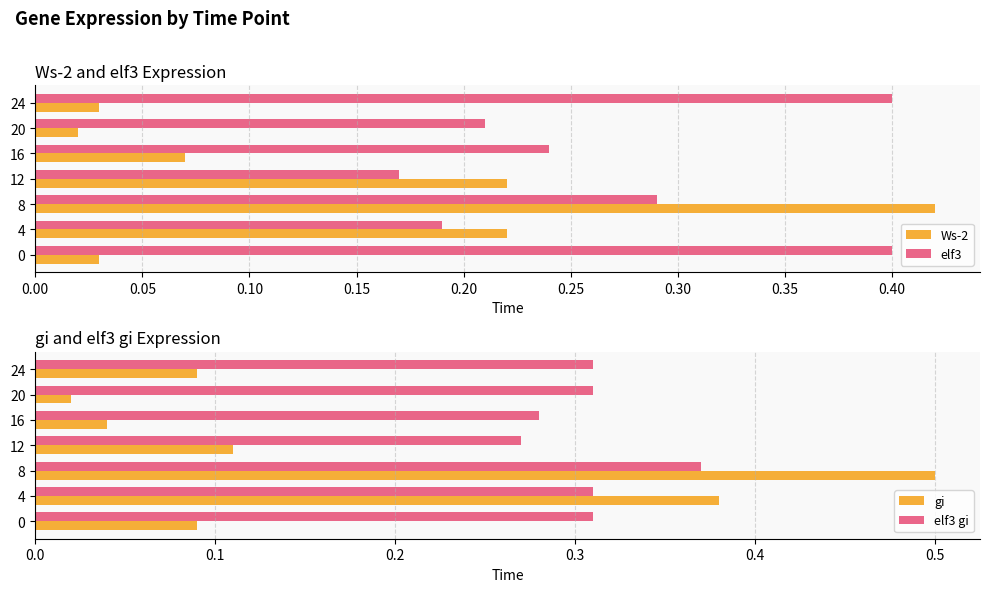

True or false: elf3 has a value of 0.3 at 12.

False